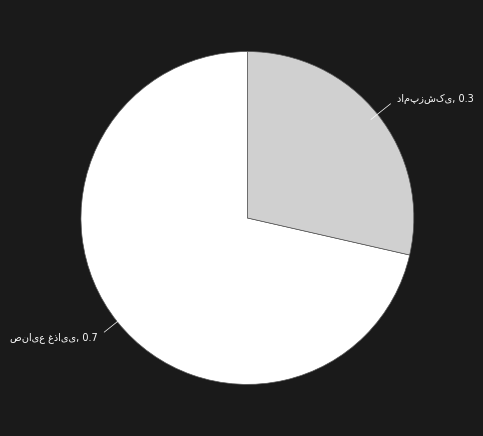

How many slices are in this pie chart?

2